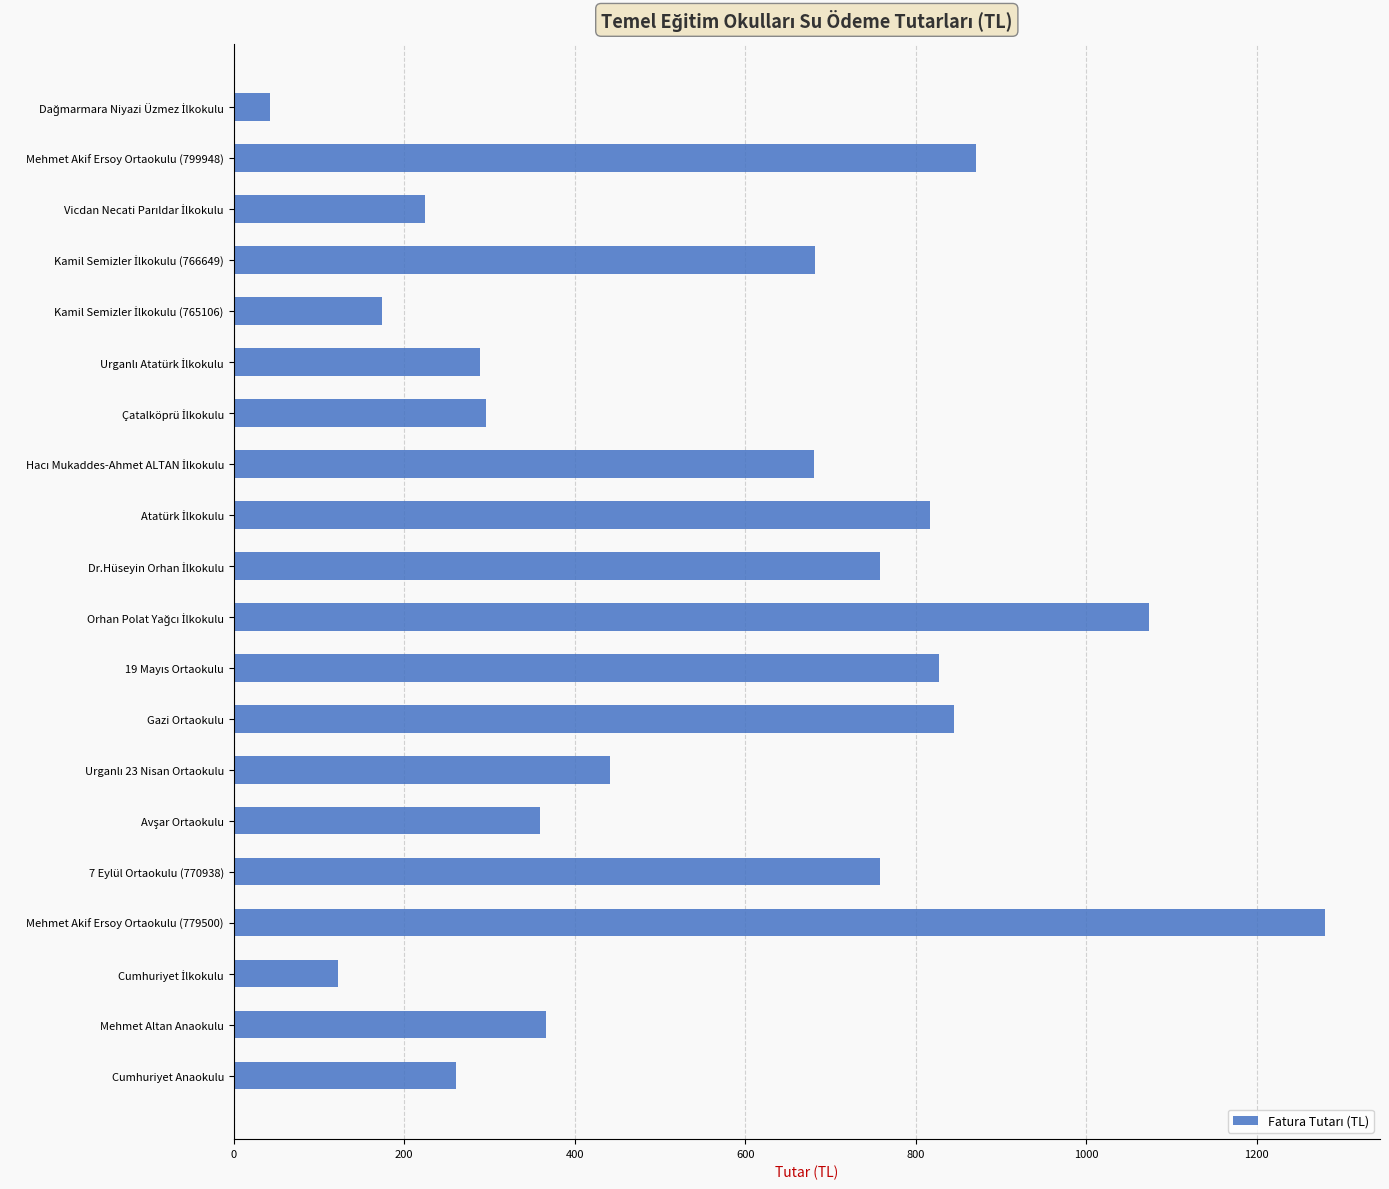

Which label corresponds to the largest value in the chart?

Mehmet Akif Ersoy Ortaokulu (779500)